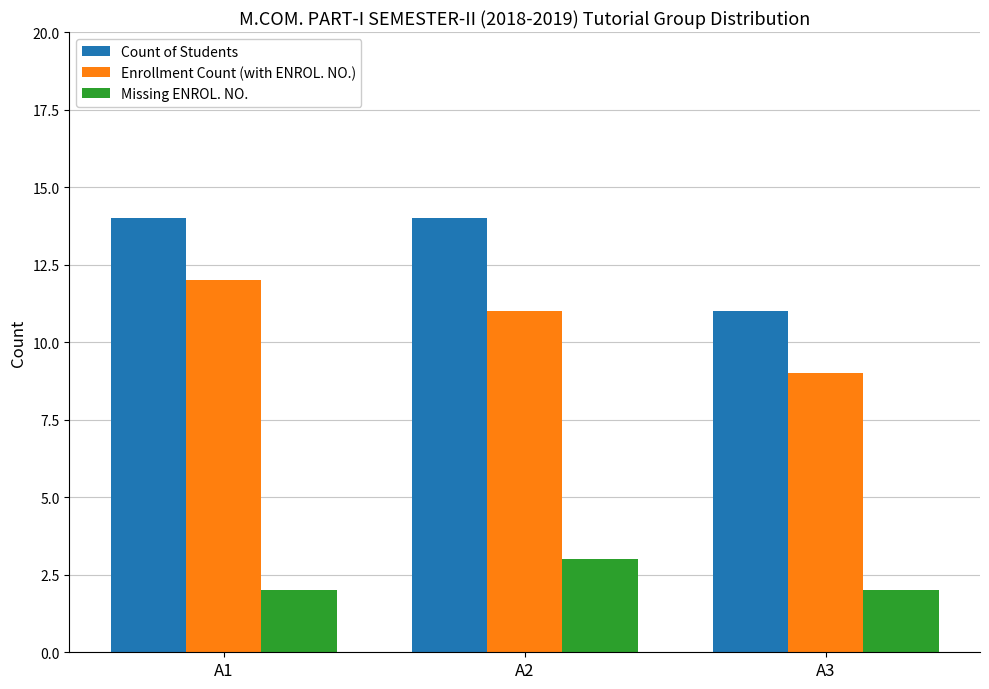

Reading left to right, list all the values displayed in this chart.

Count of Students: 14	14	11
Enrollment Count (with ENROL. NO.): 12	11	9
Missing ENROL. NO.: 2	3	2